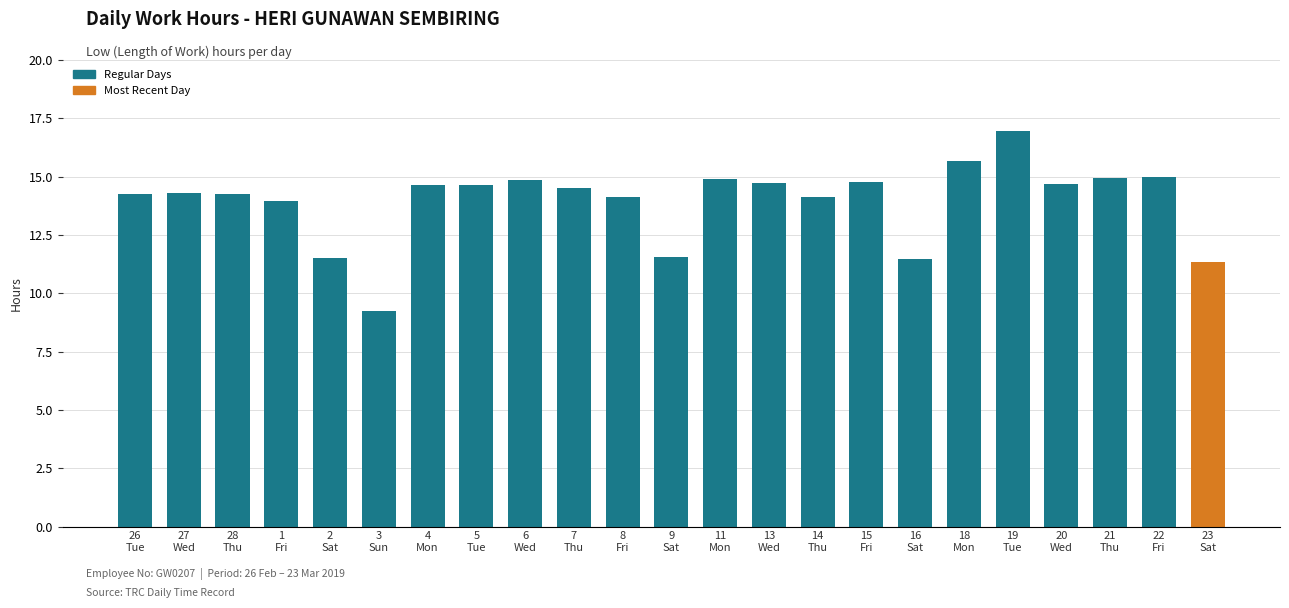

What is the difference between the maximum and second lowest values?

5.6